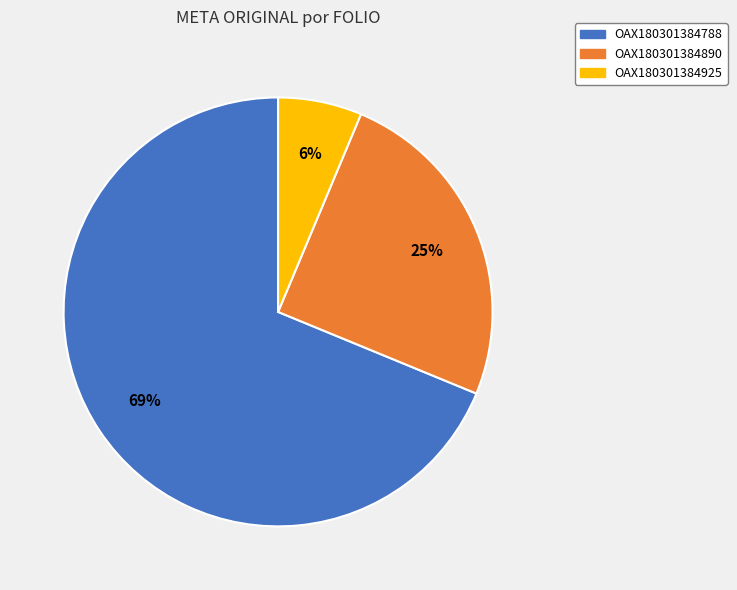

To the nearest percent, what is the average slice percentage?

33%